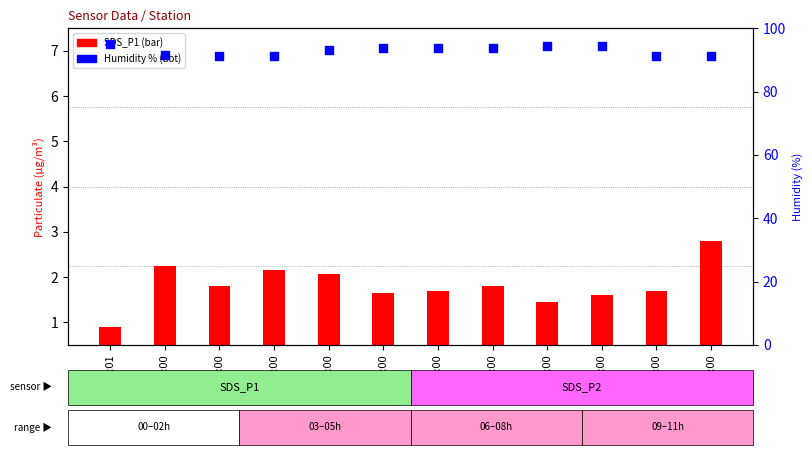

At which category is the sum across all series the highest?

00:01